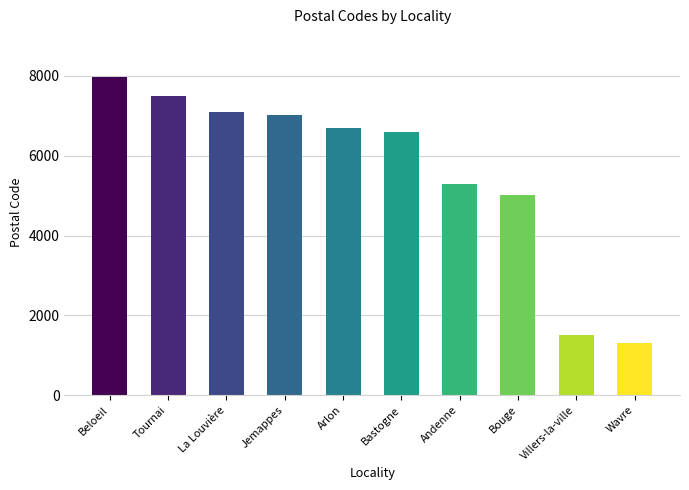

What is the minimum value shown in the chart?

1300